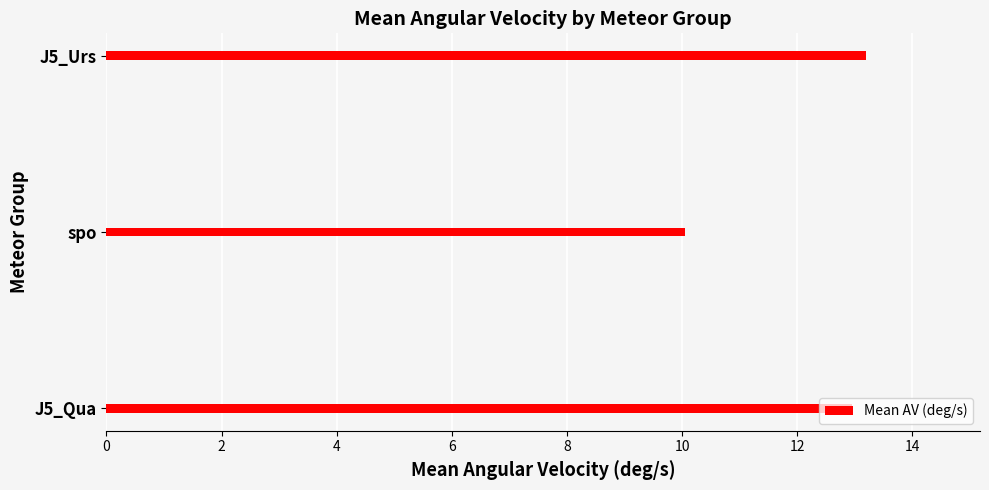

List the labels in order of value, smallest first.

spo, J5_Qua, J5_Urs